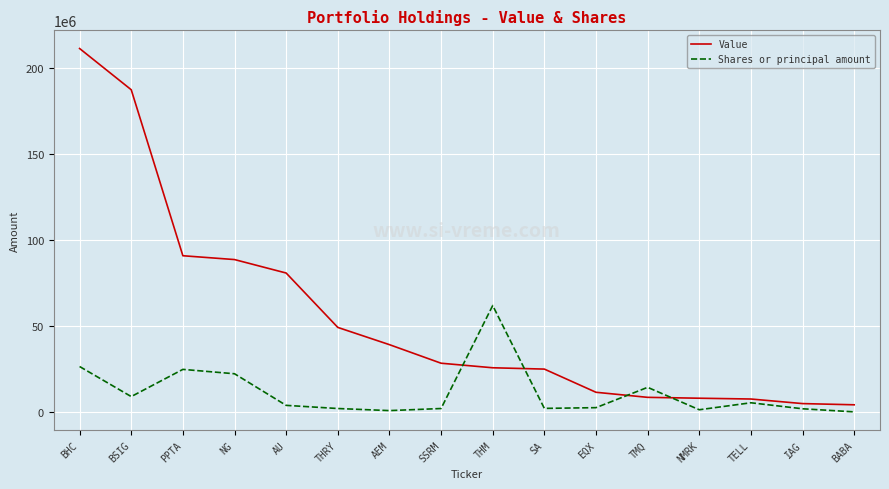

Rank the series at THM from highest to lowest value.

Shares or principal amount, Value